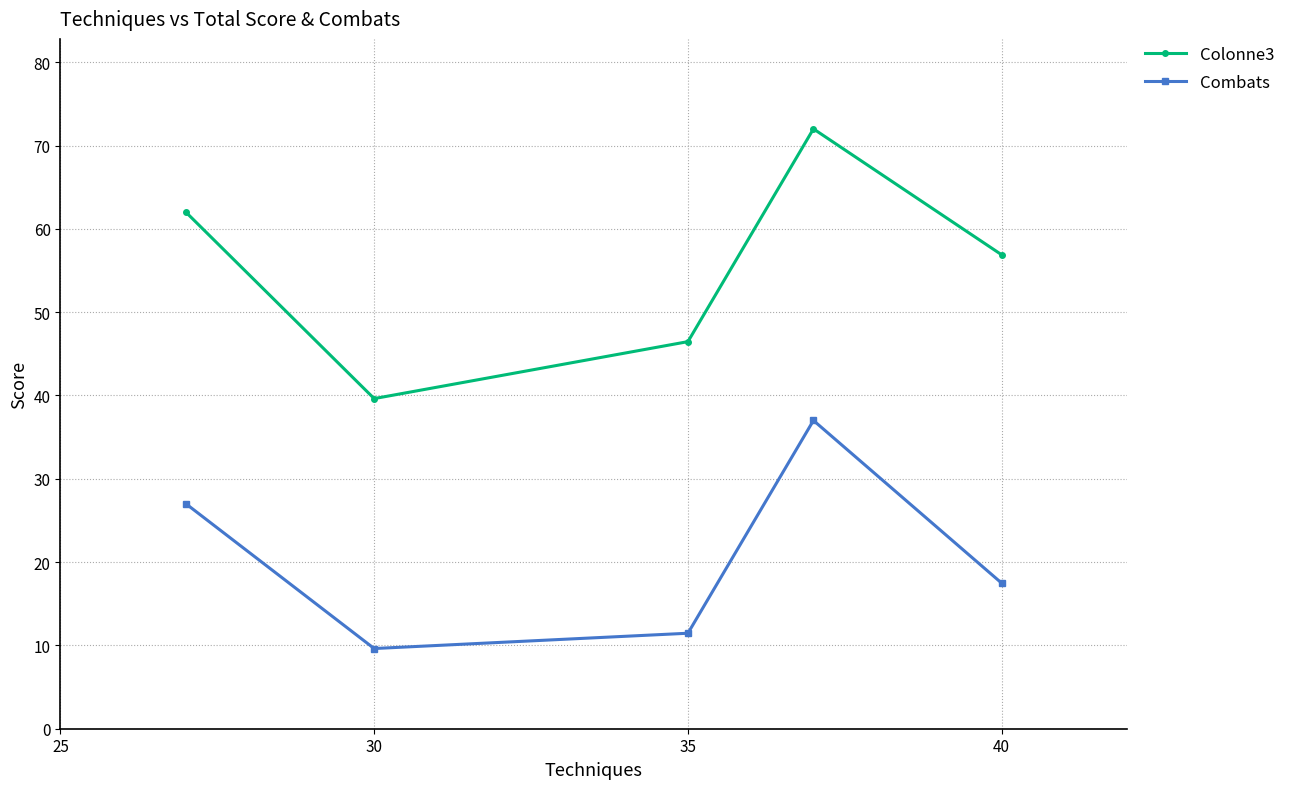

Which series has the widest spread of values?

Colonne3